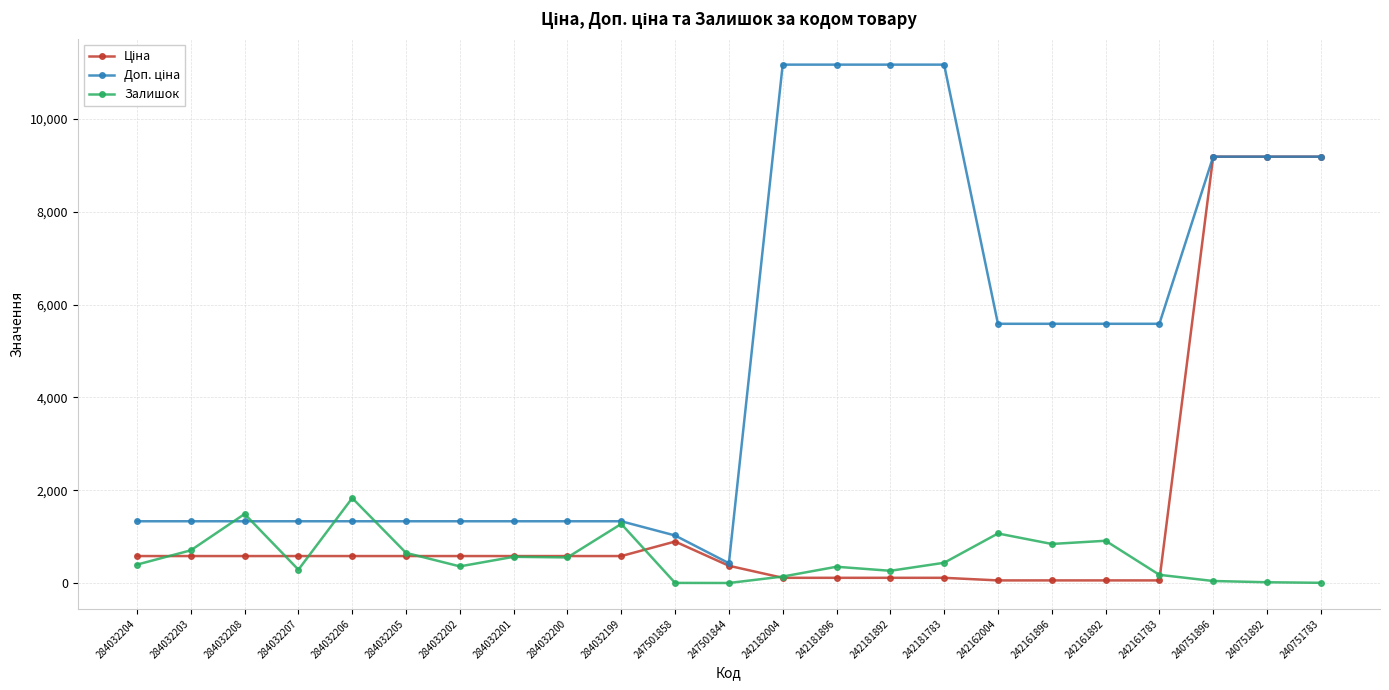

What is the spread (max minus min) of values at 284032199?

749.9